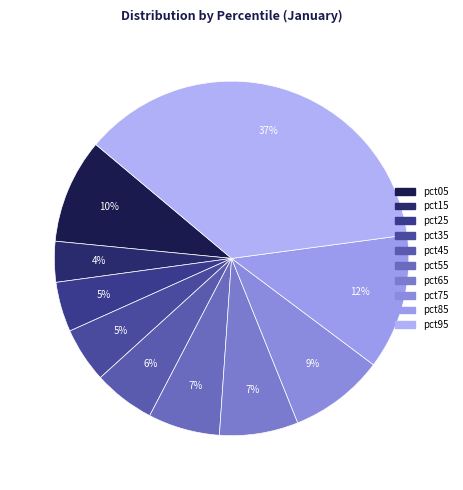

Is it true that pct25 is 5% of the pie?

True